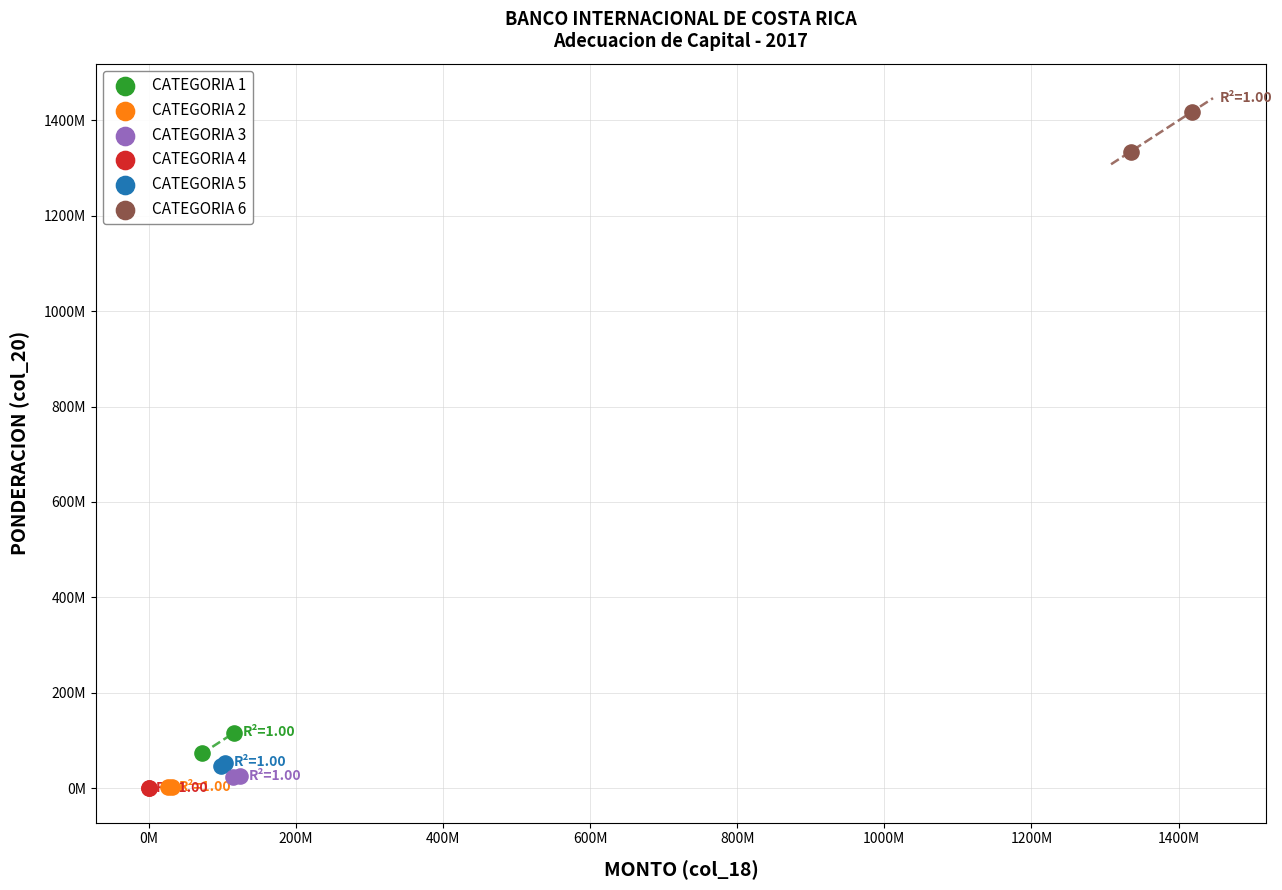

Which series has the largest Y range (max minus min)?

CATEGORIA 6